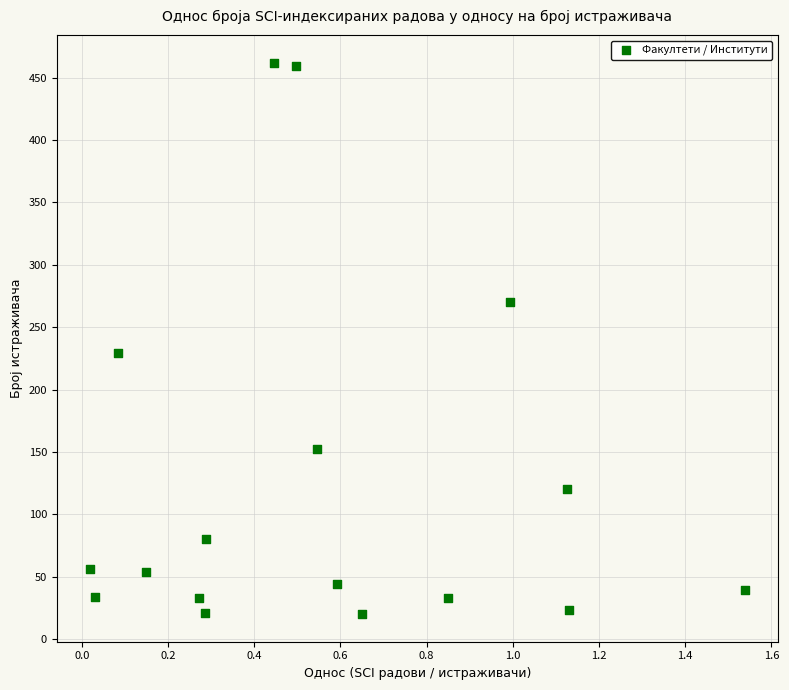

What Y value in the scatter plot is closest to 241?

229